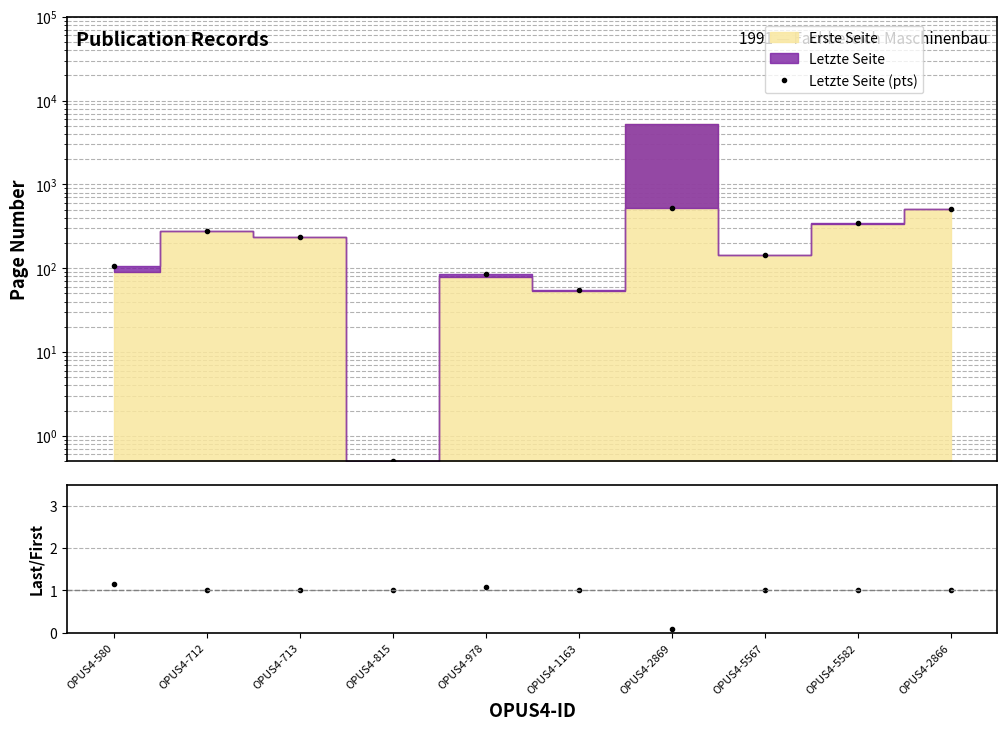

What is the maximum value for Letzte/Erste?

1.2